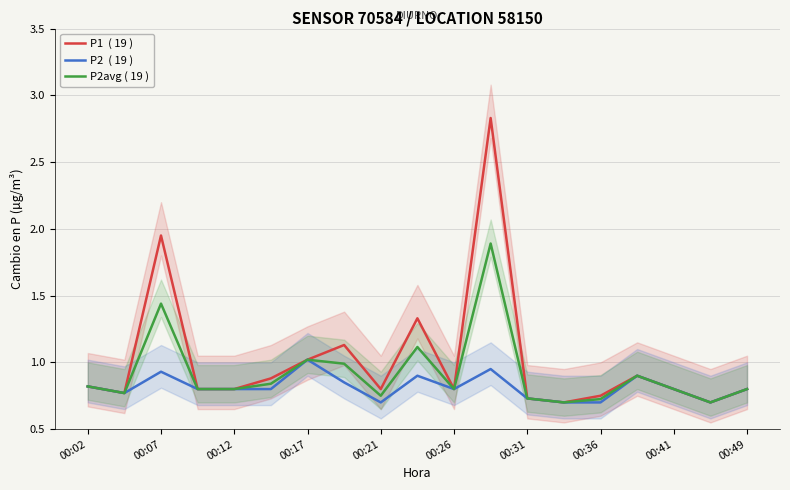

At which category is the sum across all series the highest?

11